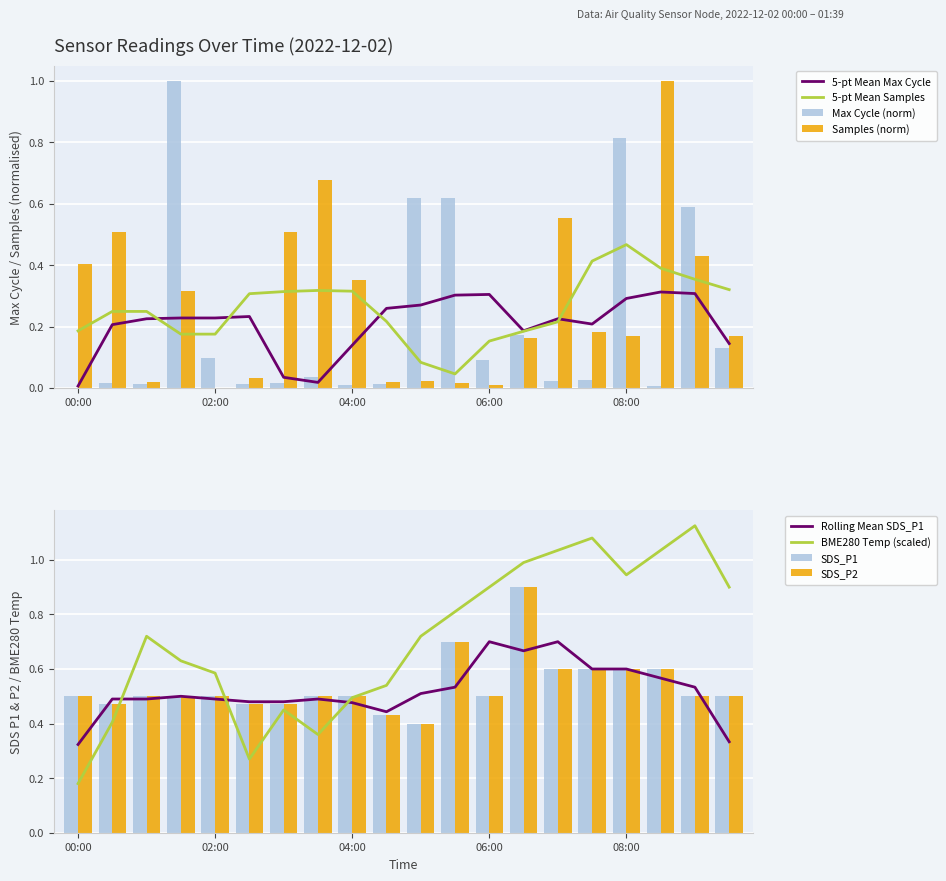

How many bars are there in total?

80